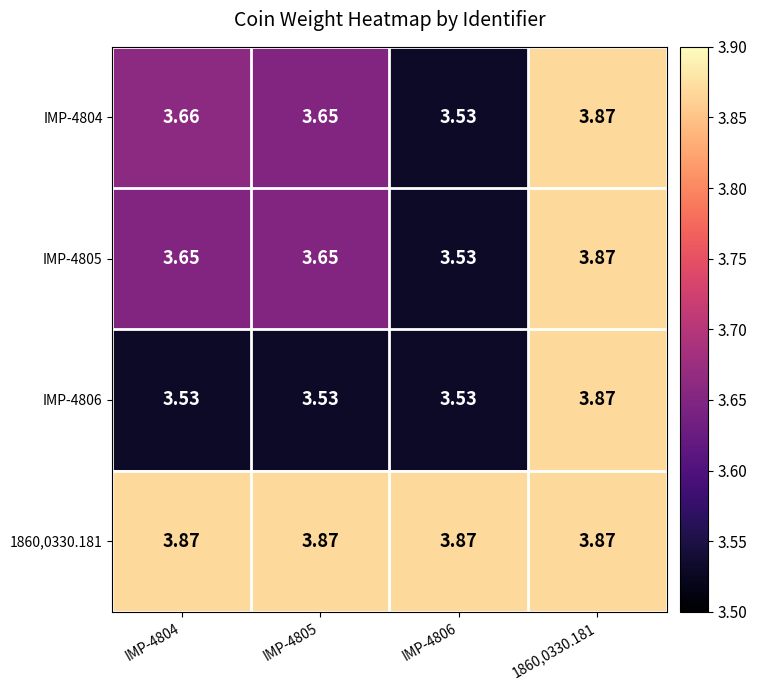

Is the value of IMP-4806 at IMP-4806 greater than the value of IMP-4805 at IMP-4805?

No